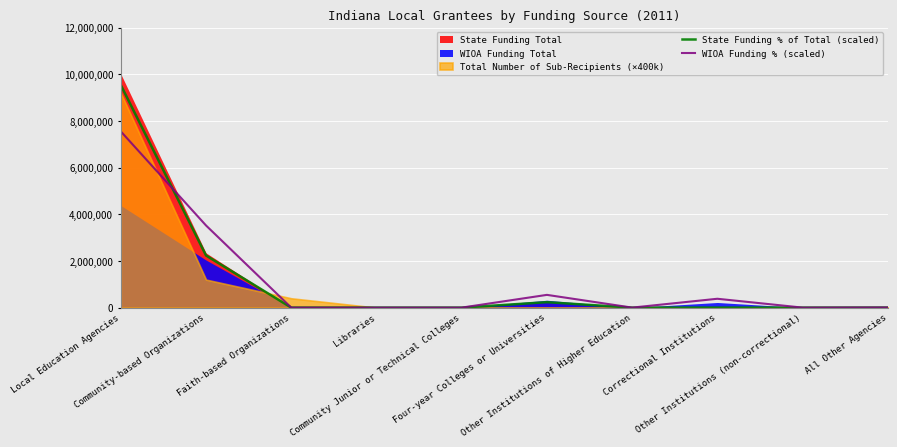

Where do WIOA Funding % (scaled) and State Funding % of Total (scaled) first cross each other?

Local Education Agencies and Community-based Organizations